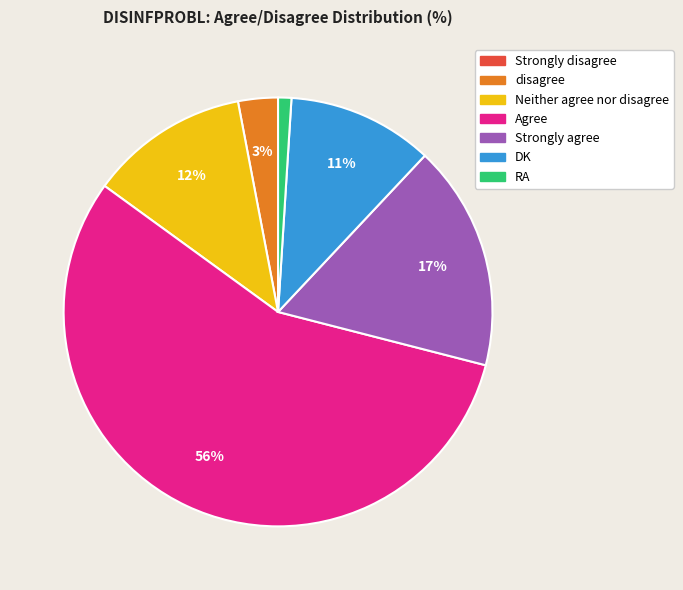

True or false: DK accounts for 11% of the total.

True